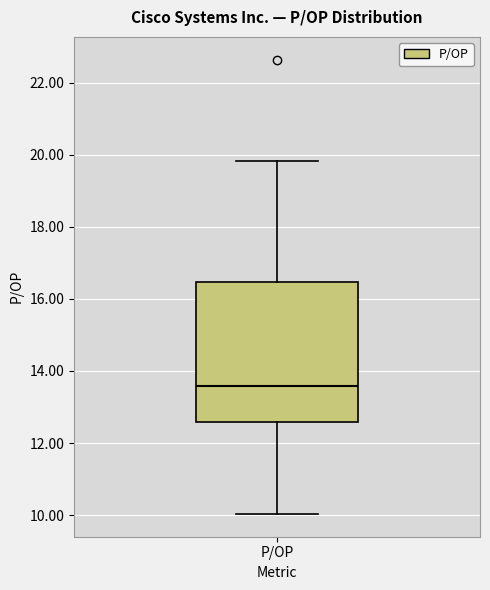

Transcribe this box plot: give where the median line is, the range the box spans, and where the two whiskers end, as read against the y-axis. The values are not printed on the chart, so give them approximately, as read against the axis.

median 13.6, box 12.6 to 16.4, whiskers 10.0 to 19.8